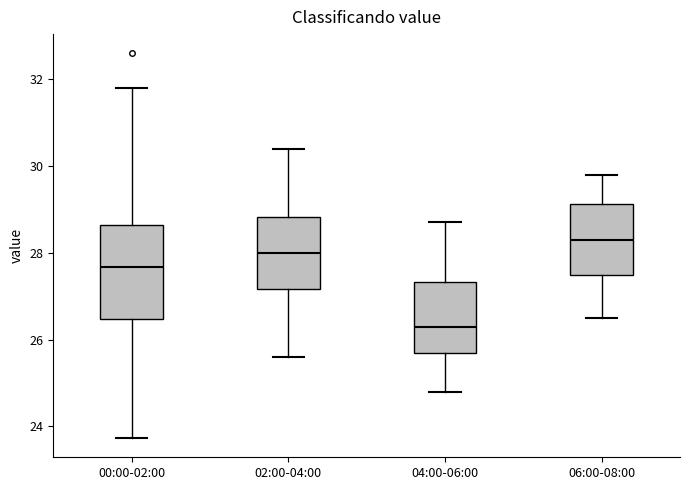

Reading left to right, read every box against the y-axis: the position of its median line, the range the box covers, and the ends of its whiskers. The values are not printed on the chart, so give them approximately, as read against the axis.

00:00-02:00: median 27.6, box 26.4 to 28.6, whiskers 23.8 to 31.8
02:00-04:00: median 28.0, box 27.2 to 28.8, whiskers 25.6 to 30.4
04:00-06:00: median 26.4, box 25.8 to 27.4, whiskers 24.8 to 28.8
06:00-08:00: median 28.4, box 27.6 to 29.2, whiskers 26.6 to 29.8